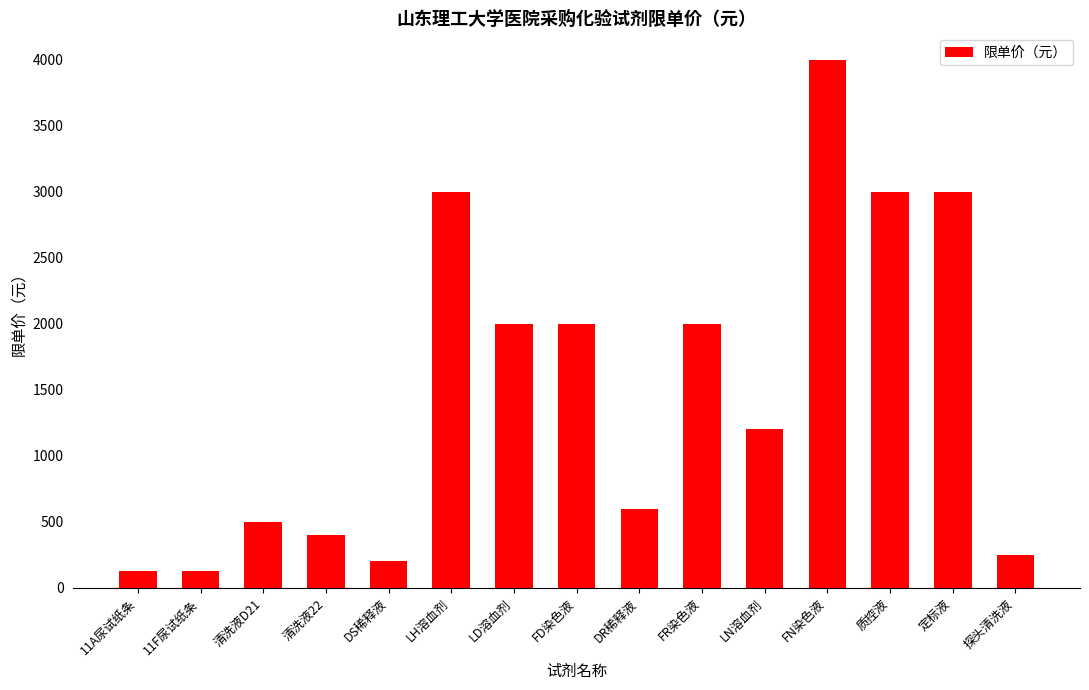

How many bars are there in total?

15